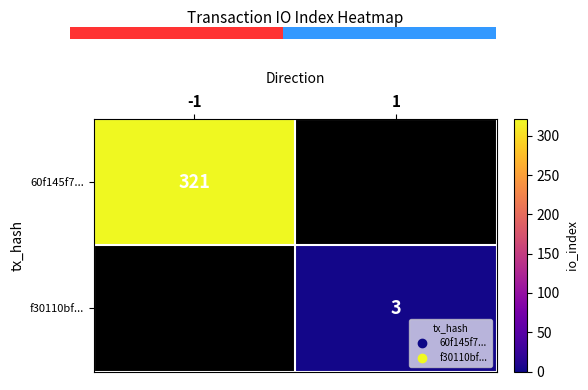

True or false: 60f145f7... has a value of 321 at -1.

True